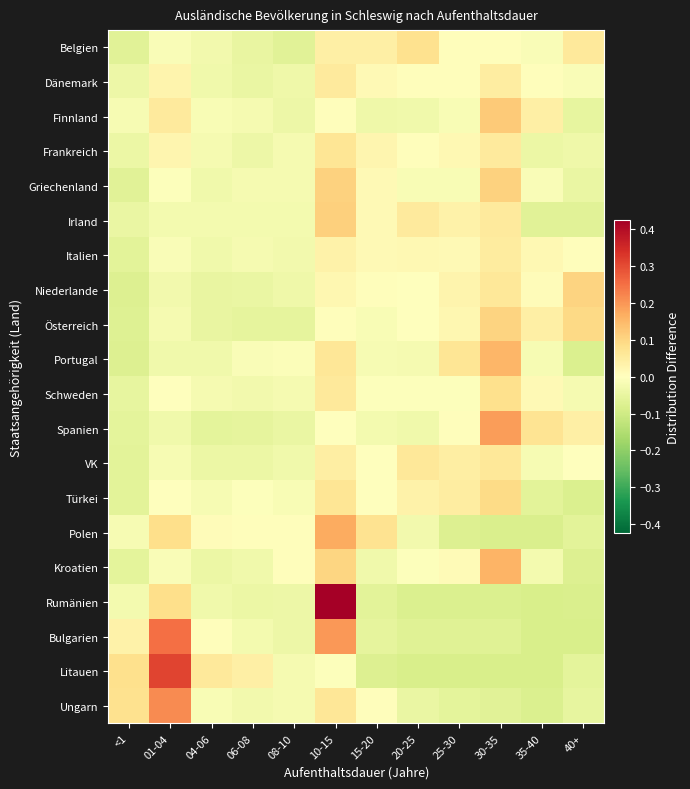

Reading right to left, what are all the values shown in this chart?

Belgien: 40+=0.1	35-40=-0.0	30-35=0.0	25-30=0.0	20-25=0.1	15-20=0.0	10-15=0.0	08-10=-0.1	06-08=-0.0	04-06=-0.0	01-04=-0.0	<1=-0.1
Dänemark: 40+=-0.0	35-40=0.0	30-35=0.0	25-30=0.0	20-25=0.0	15-20=0.0	10-15=0.1	08-10=-0.0	06-08=-0.0	04-06=-0.0	01-04=0.0	<1=-0.0
Finnland: 40+=-0.1	35-40=0.0	30-35=0.1	25-30=-0.0	20-25=-0.0	15-20=-0.0	10-15=0.0	08-10=-0.0	06-08=-0.0	04-06=-0.0	01-04=0.1	<1=-0.0
Frankreich: 40+=-0.0	35-40=-0.0	30-35=0.1	25-30=0.0	20-25=0.0	15-20=0.0	10-15=0.1	08-10=-0.0	06-08=-0.0	04-06=-0.0	01-04=0.0	<1=-0.0
Griechenland: 40+=-0.0	35-40=-0.0	30-35=0.1	25-30=-0.0	20-25=-0.0	15-20=0.0	10-15=0.1	08-10=-0.0	06-08=-0.0	04-06=-0.0	01-04=-0.0	<1=-0.1
Irland: 40+=-0.1	35-40=-0.1	30-35=0.1	25-30=0.0	20-25=0.1	15-20=0.0	10-15=0.1	08-10=-0.0	06-08=-0.0	04-06=-0.0	01-04=-0.0	<1=-0.0
Italien: 40+=0.0	35-40=0.0	30-35=0.1	25-30=0.0	20-25=0.0	15-20=0.0	10-15=0.0	08-10=-0.0	06-08=-0.0	04-06=-0.0	01-04=-0.0	<1=-0.1
Niederlande: 40+=0.1	35-40=0.0	30-35=0.1	25-30=0.0	20-25=0.0	15-20=0.0	10-15=0.0	08-10=-0.0	06-08=-0.0	04-06=-0.0	01-04=-0.0	<1=-0.1
Österreich: 40+=0.1	35-40=0.0	30-35=0.1	25-30=0.0	20-25=0.0	15-20=-0.0	10-15=0.0	08-10=-0.1	06-08=-0.1	04-06=-0.0	01-04=-0.0	<1=-0.1
Portugal: 40+=-0.1	35-40=-0.0	30-35=0.2	25-30=0.1	20-25=-0.0	15-20=-0.0	10-15=0.1	08-10=-0.0	06-08=-0.0	04-06=-0.0	01-04=-0.0	<1=-0.1
Schweden: 40+=-0.0	35-40=0.0	30-35=0.1	25-30=-0.0	20-25=-0.0	15-20=-0.0	10-15=0.1	08-10=-0.0	06-08=-0.0	04-06=-0.0	01-04=-0.0	<1=-0.1
Spanien: 40+=0.0	35-40=0.1	30-35=0.2	25-30=0.0	20-25=-0.0	15-20=-0.0	10-15=-0.0	08-10=-0.0	06-08=-0.1	04-06=-0.1	01-04=-0.0	<1=-0.1
VK: 40+=0.0	35-40=-0.0	30-35=0.1	25-30=0.0	20-25=0.1	15-20=-0.0	10-15=0.0	08-10=-0.0	06-08=-0.0	04-06=-0.0	01-04=-0.0	<1=-0.1
Türkei: 40+=-0.1	35-40=-0.1	30-35=0.1	25-30=0.0	20-25=0.0	15-20=-0.0	10-15=0.1	08-10=-0.0	06-08=-0.0	04-06=-0.0	01-04=-0.0	<1=-0.1
Polen: 40+=-0.1	35-40=-0.1	30-35=-0.1	25-30=-0.1	20-25=-0.0	15-20=0.1	10-15=0.2	08-10=0.0	06-08=0.0	04-06=0.0	01-04=0.1	<1=-0.0
Kroatien: 40+=-0.1	35-40=-0.0	30-35=0.2	25-30=0.0	20-25=-0.0	15-20=-0.0	10-15=0.1	08-10=0.0	06-08=-0.0	04-06=-0.0	01-04=-0.0	<1=-0.1
Rumänien: 40+=-0.1	35-40=-0.1	30-35=-0.1	25-30=-0.1	20-25=-0.1	15-20=-0.1	10-15=0.5	08-10=-0.0	06-08=-0.0	04-06=-0.0	01-04=0.1	<1=-0.0
Bulgarien: 40+=-0.1	35-40=-0.1	30-35=-0.1	25-30=-0.1	20-25=-0.1	15-20=-0.1	10-15=0.2	08-10=-0.0	06-08=-0.0	04-06=0.0	01-04=0.2	<1=0.0
Litauen: 40+=-0.1	35-40=-0.1	30-35=-0.1	25-30=-0.1	20-25=-0.1	15-20=-0.1	10-15=-0.0	08-10=-0.0	06-08=0.0	04-06=0.1	01-04=0.3	<1=0.1
Ungarn: 40+=-0.1	35-40=-0.1	30-35=-0.1	25-30=-0.1	20-25=-0.0	15-20=0.0	10-15=0.1	08-10=-0.0	06-08=-0.0	04-06=-0.0	01-04=0.2	<1=0.1